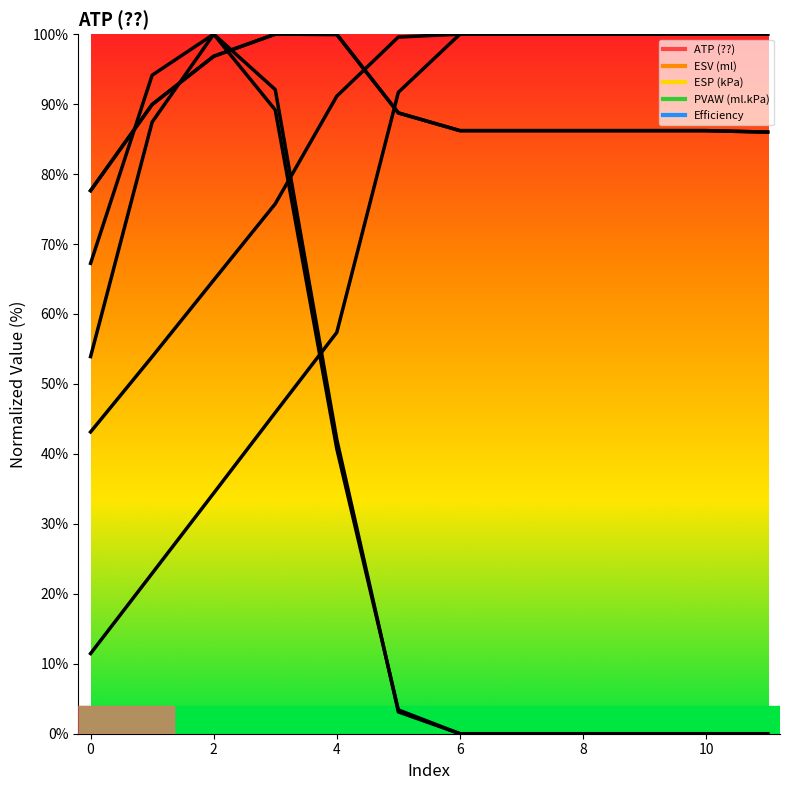

What is the difference between the second highest and minimum values?

22.3